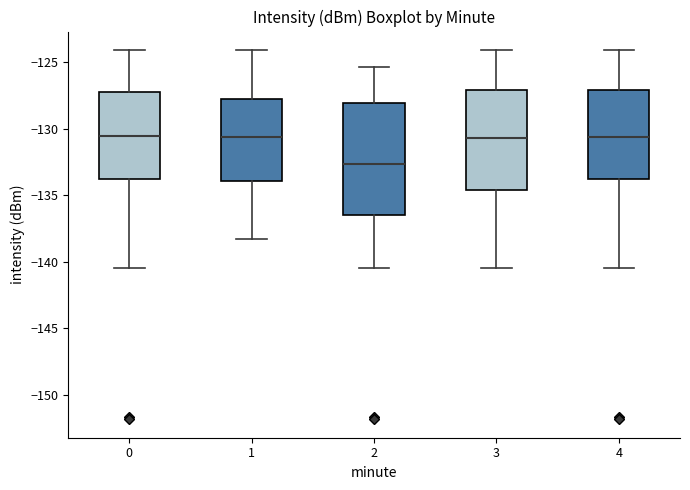

Which box is the tallest, from its lower edge to its upper edge?

2